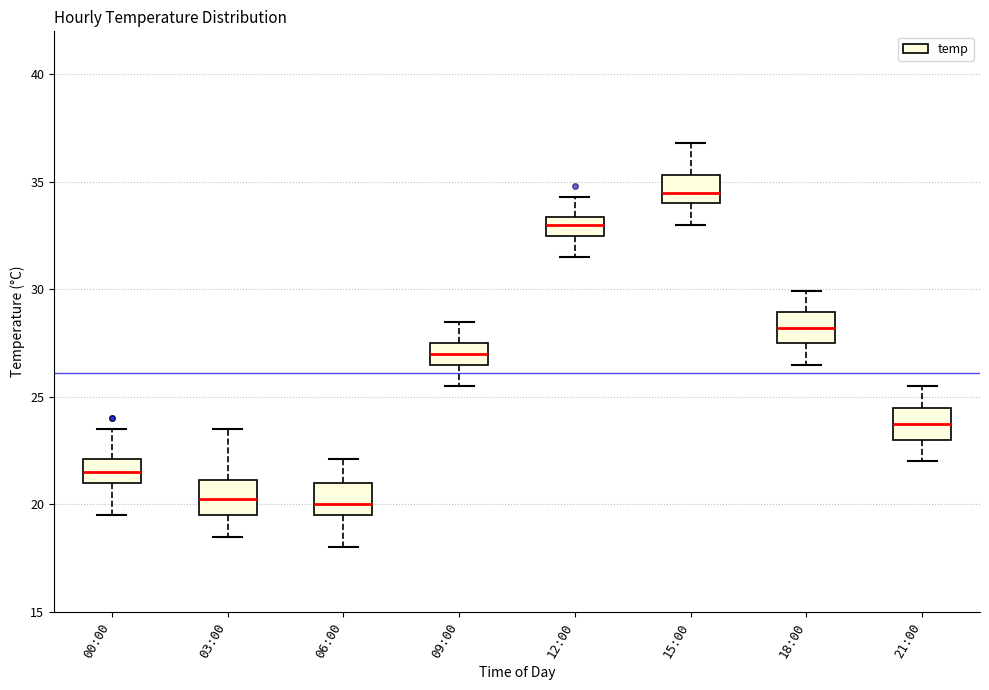

Which box's median line is the highest?

15:00